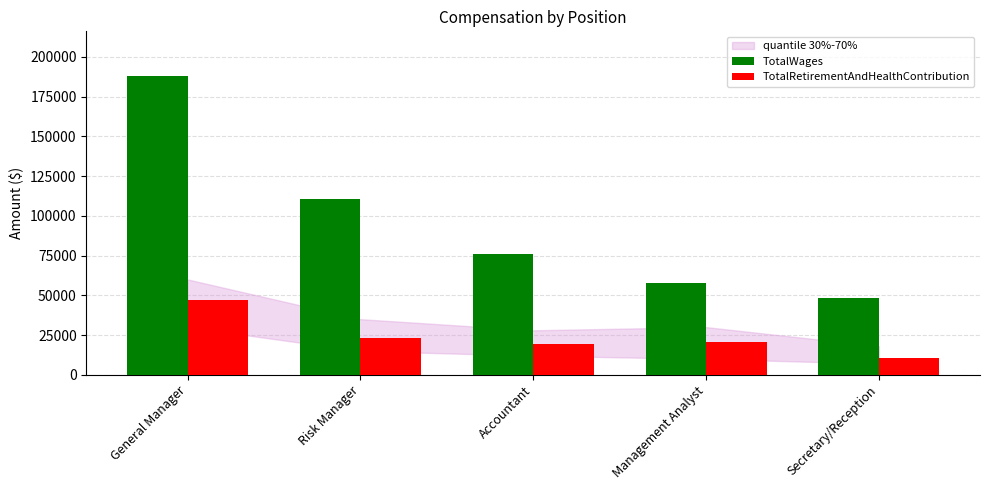

True or false: TotalWages has a value of 110849 at Risk Manager.

True